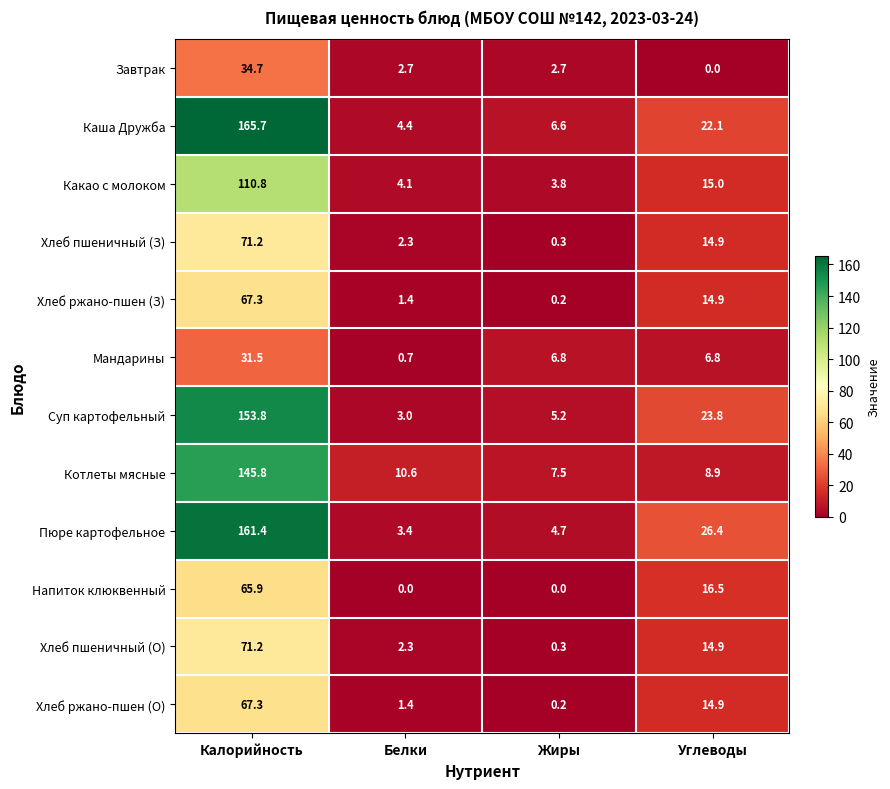

What is the maximum value shown in the chart?

165.7